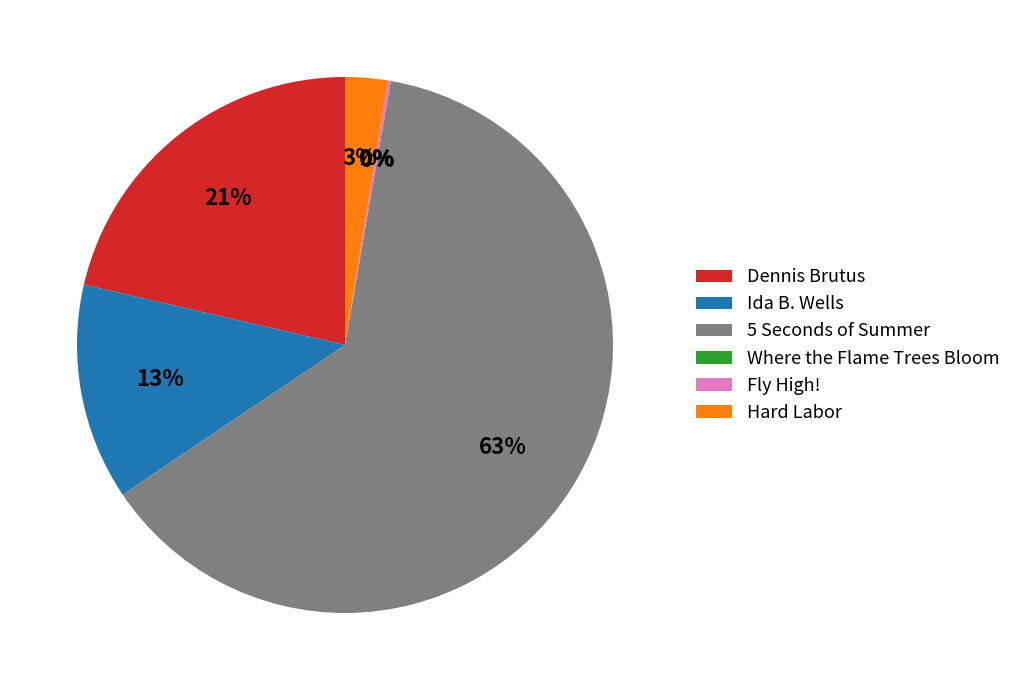

Between Ida B. Wells and 5 Seconds of Summer, which is larger?

5 Seconds of Summer